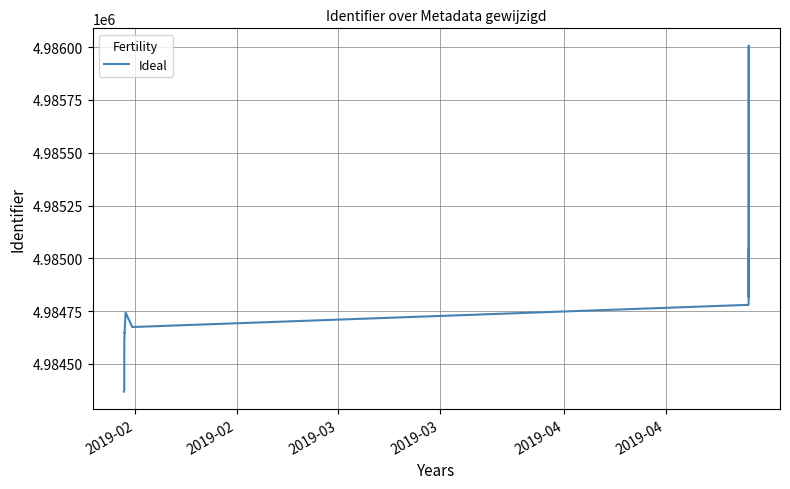

How many interior local valleys (lower than both neighbors) does the data have?

3